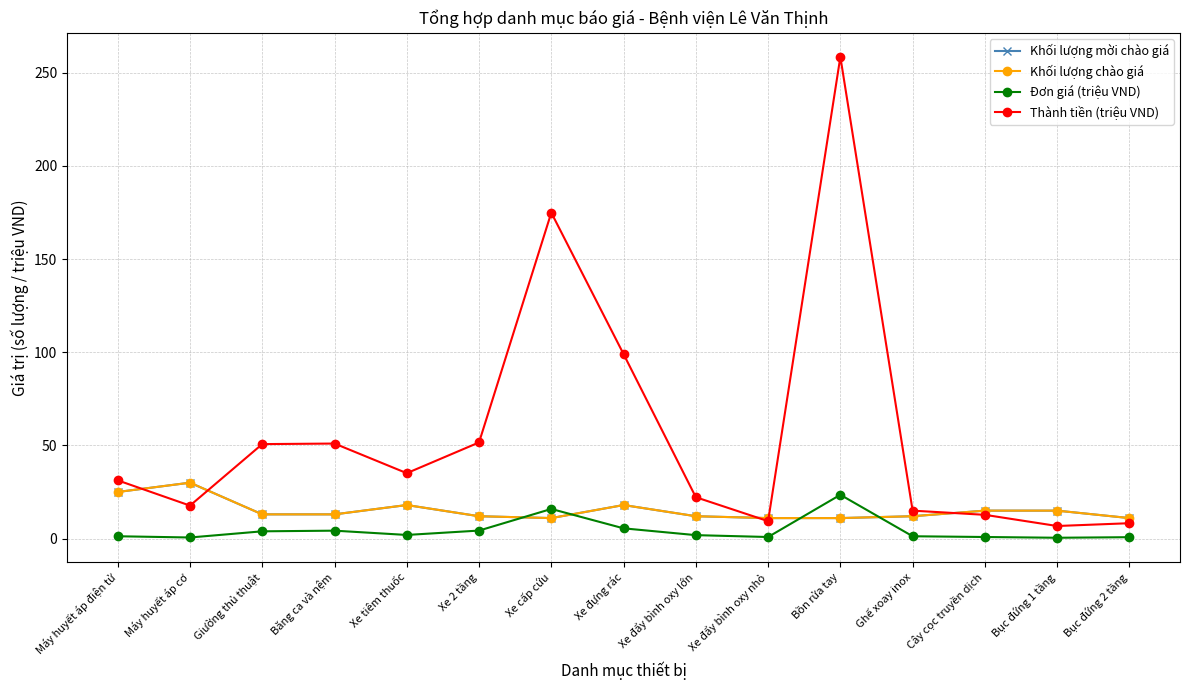

Where is the first local maximum for Khối lượng chào giá?

Máy huyết áp cơ